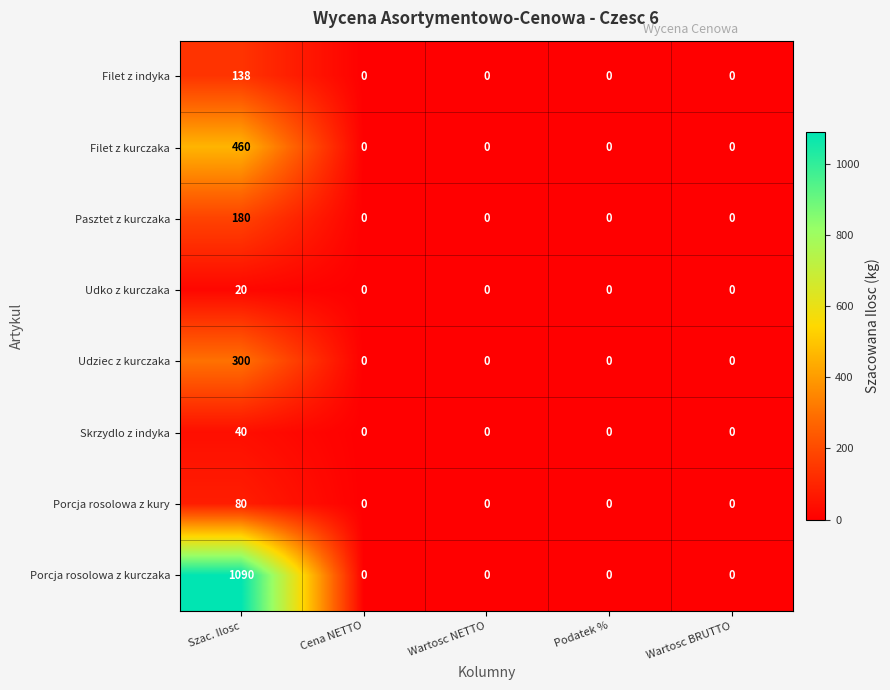

What is the average value of the Porcja rosolowa z kury series?

16